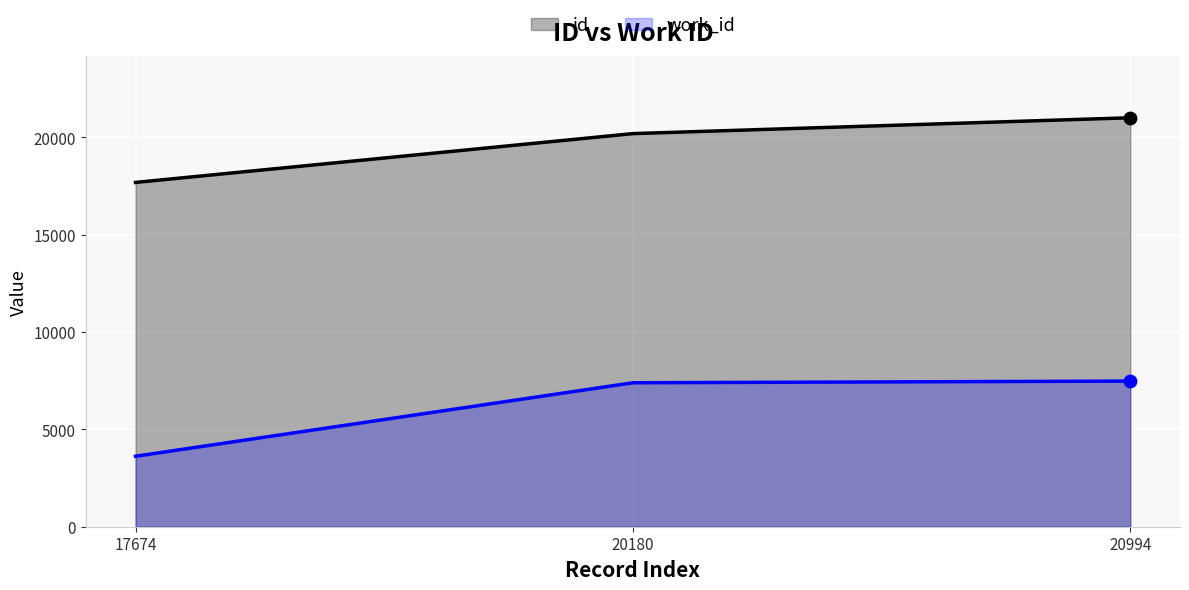

Is the value of id at 17674 greater than the value of work_id at 20994?

Yes